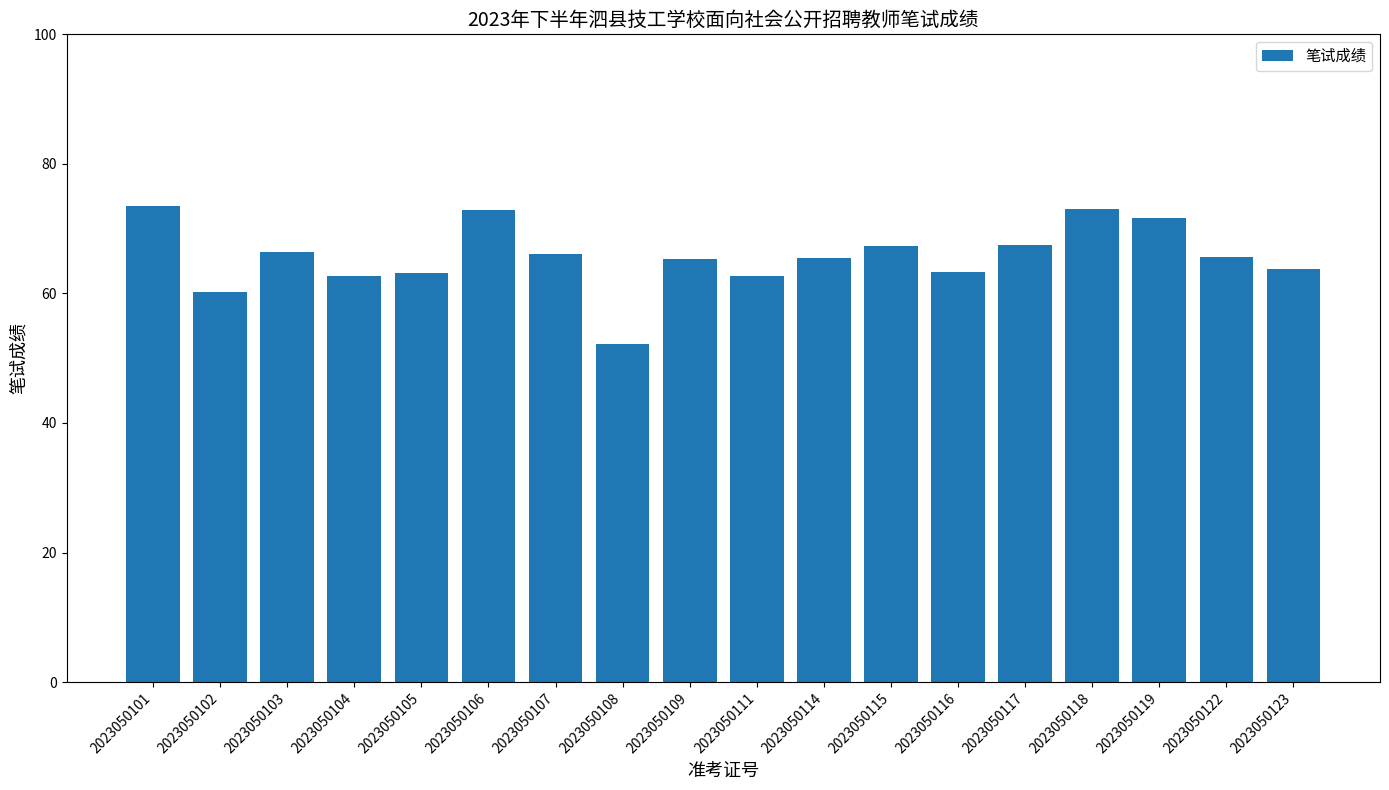

What is the maximum value shown in the chart?

73.5